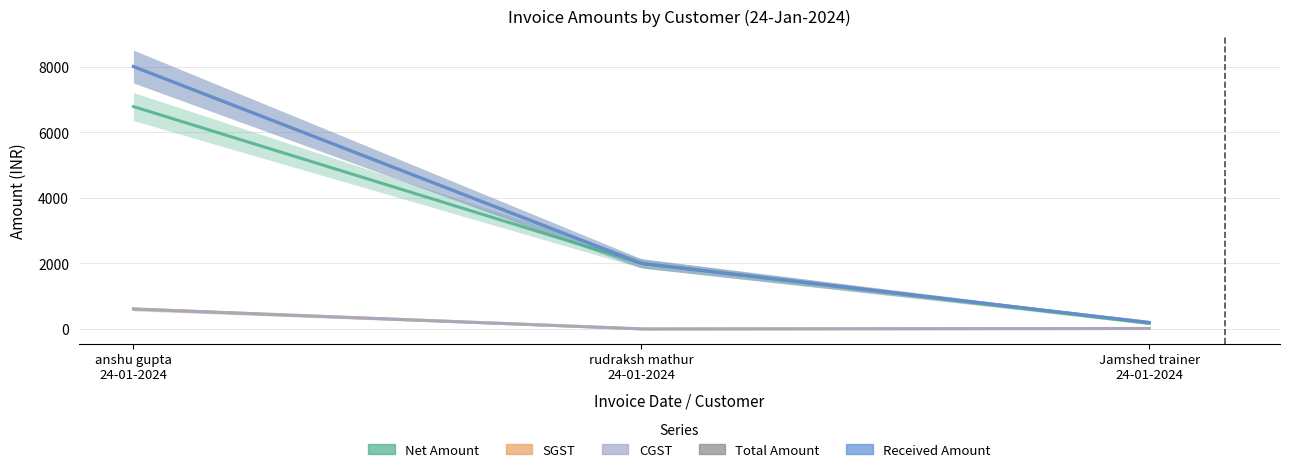

What are all the series names shown in the legend?

Net Amount, SGST, CGST, Total Amount, Received Amount